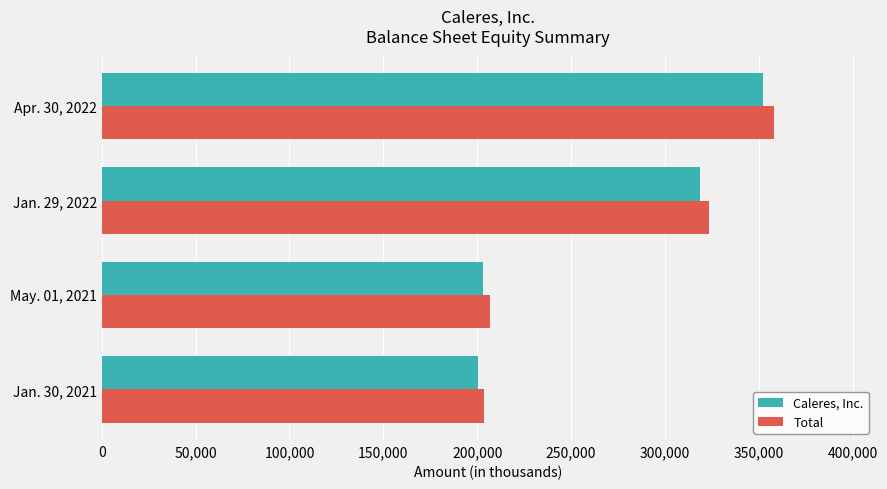

What is the spread (max minus min) of values at Jan. 29, 2022?

4817